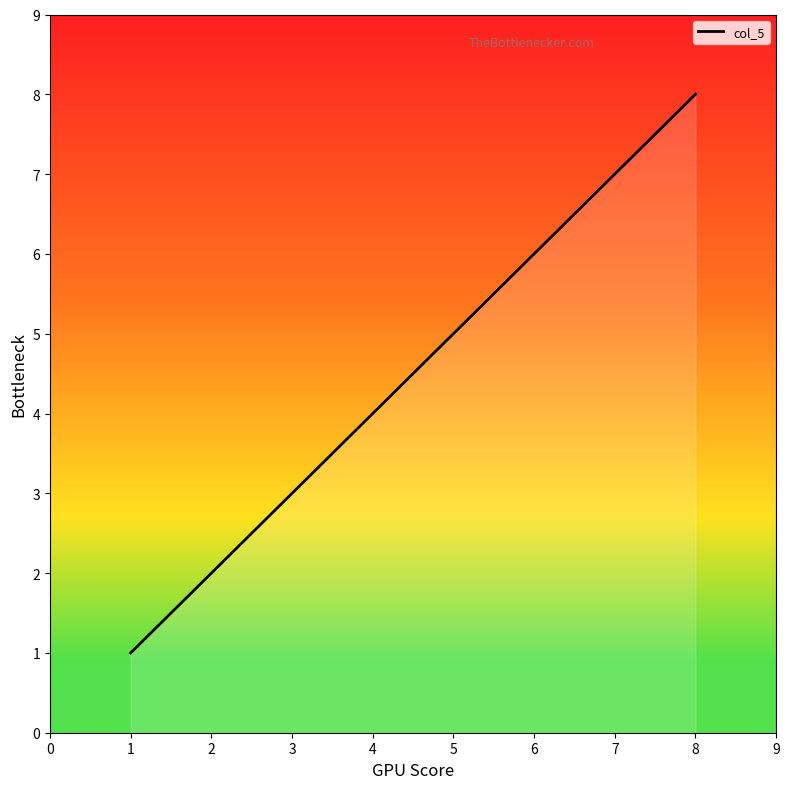

How many values are below 5?

4